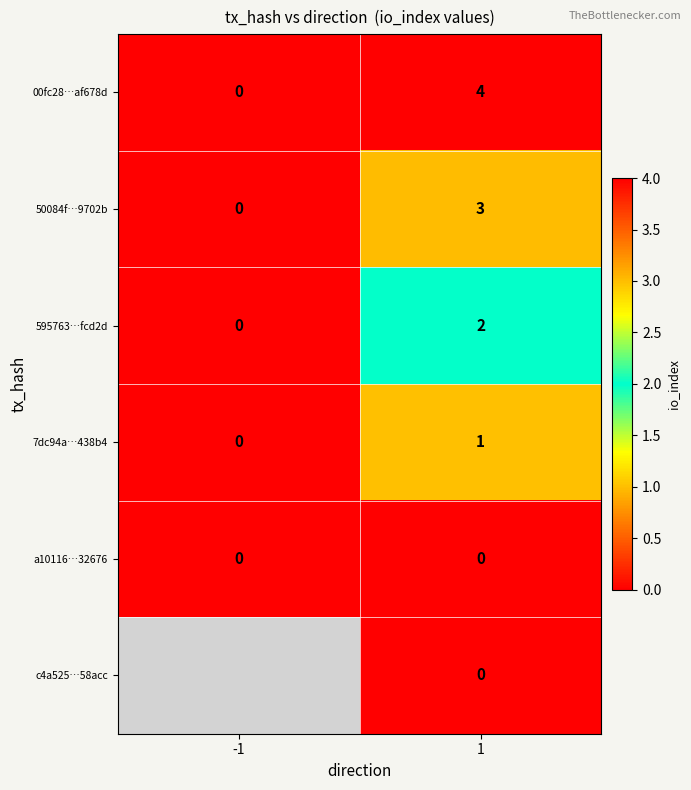

At which category is the sum across all series the highest?

1